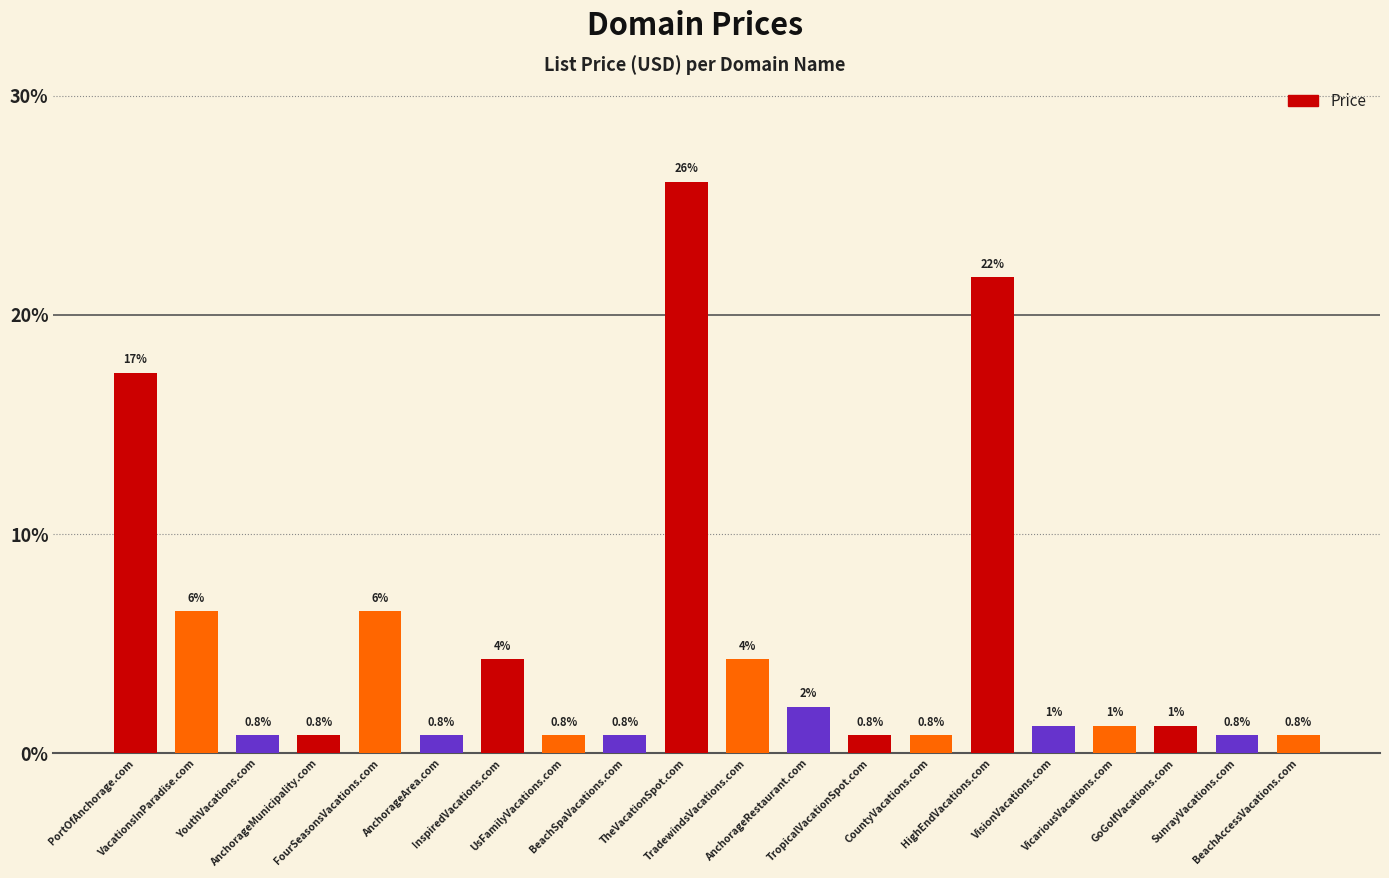

Between HighEndVacations.com and VacationsInParadise.com, which is larger?

HighEndVacations.com